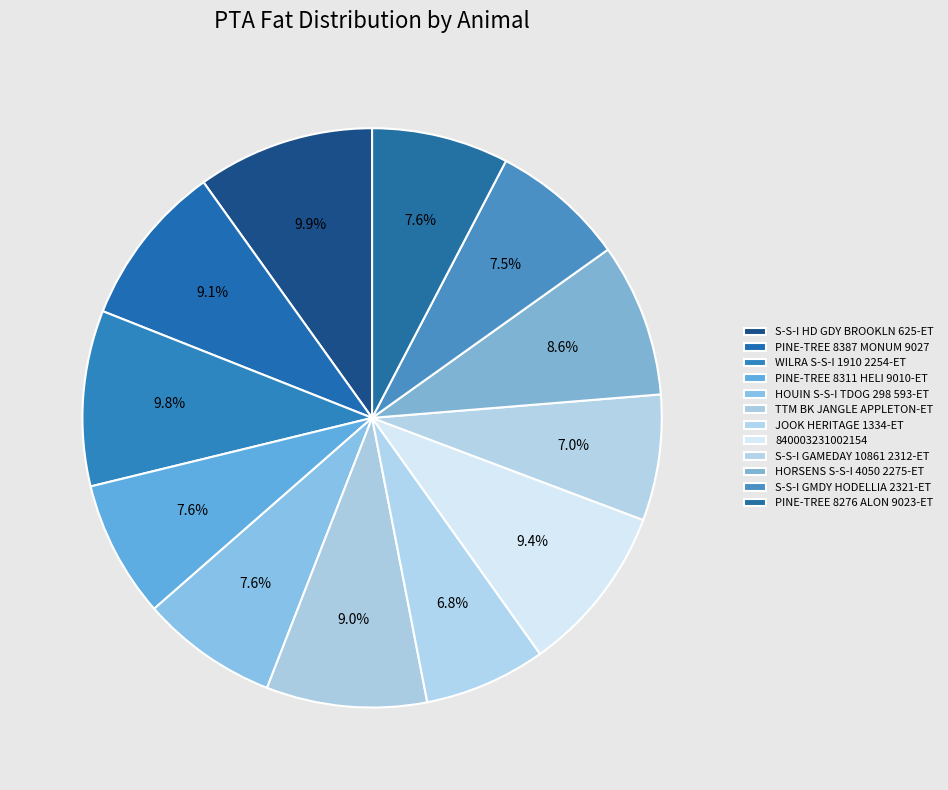

Count the number of slices in the pie.

12